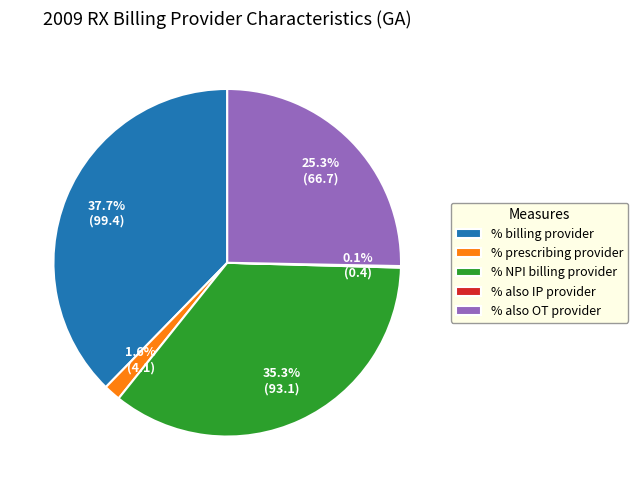

Does % also OT provider represent more than half of the total?

No